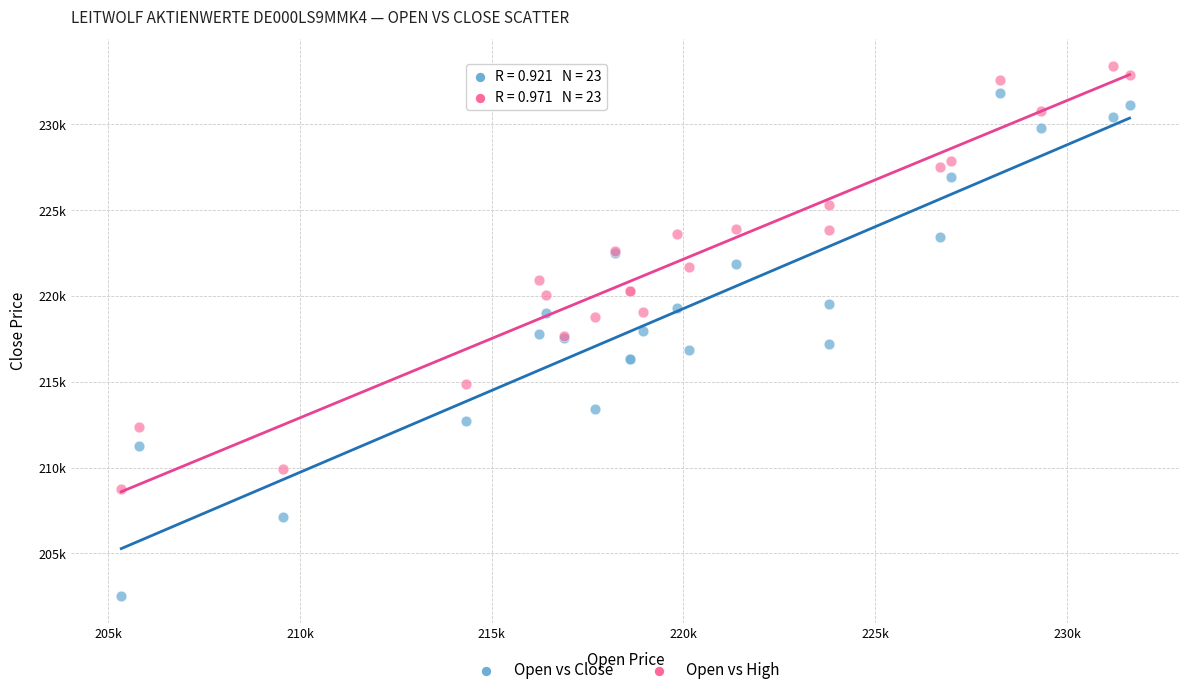

What are all the series names shown in the legend?

Open vs Close, Open vs High